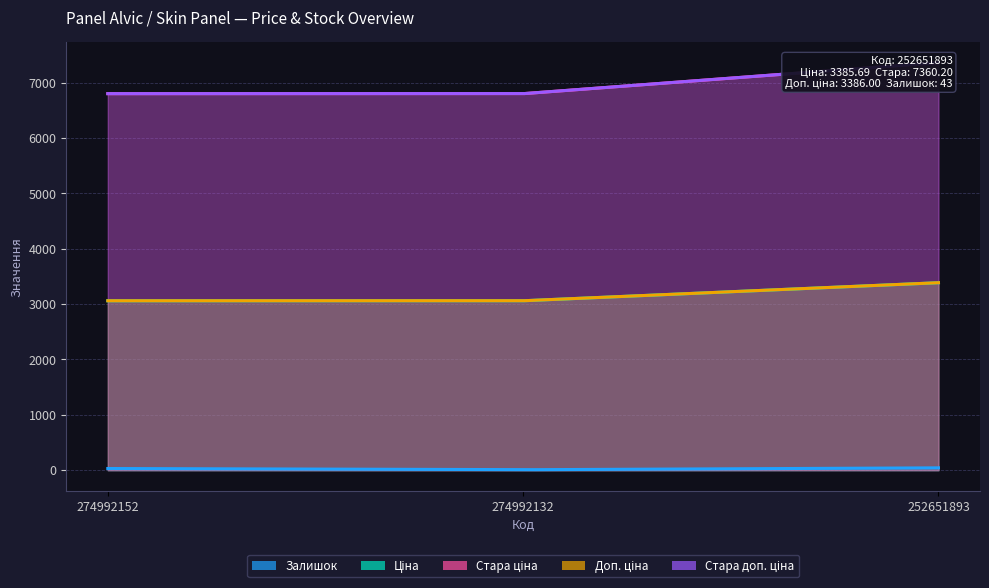

What is the average value of the Стара доп. ціна series?

6986.2